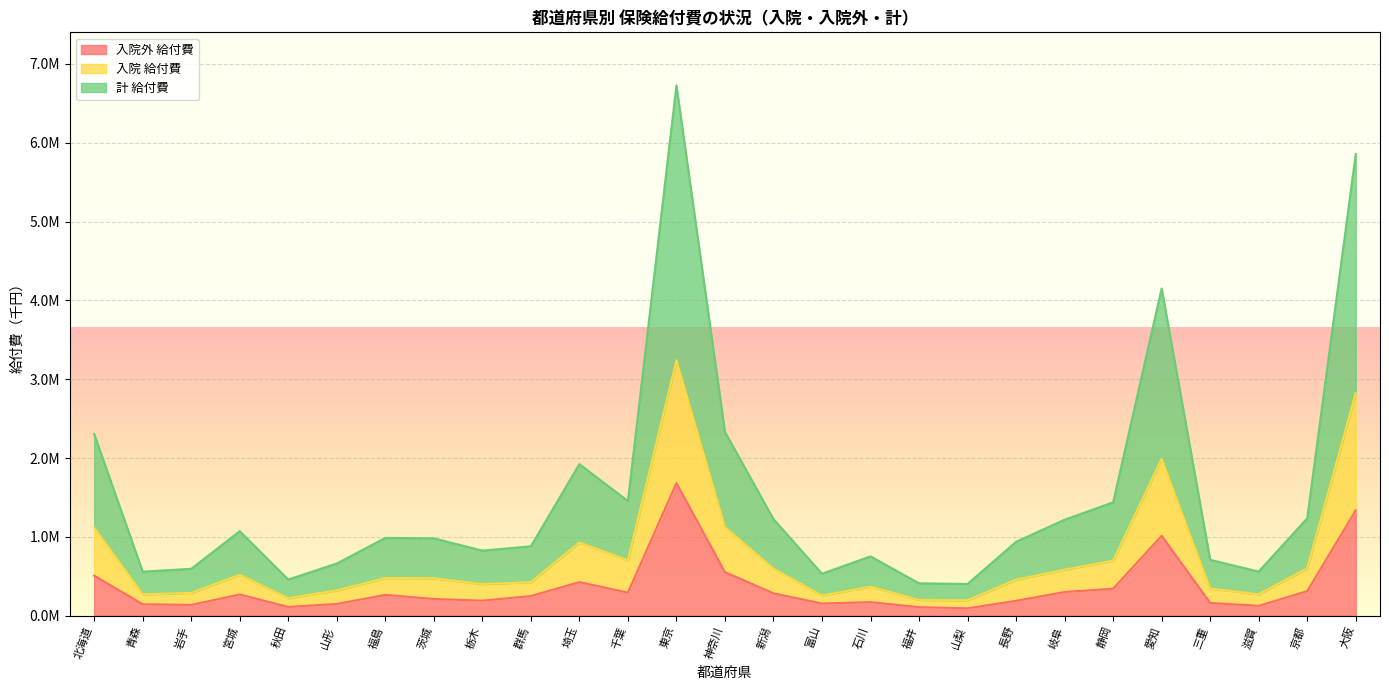

At which category is the sum across all series the highest?

東京